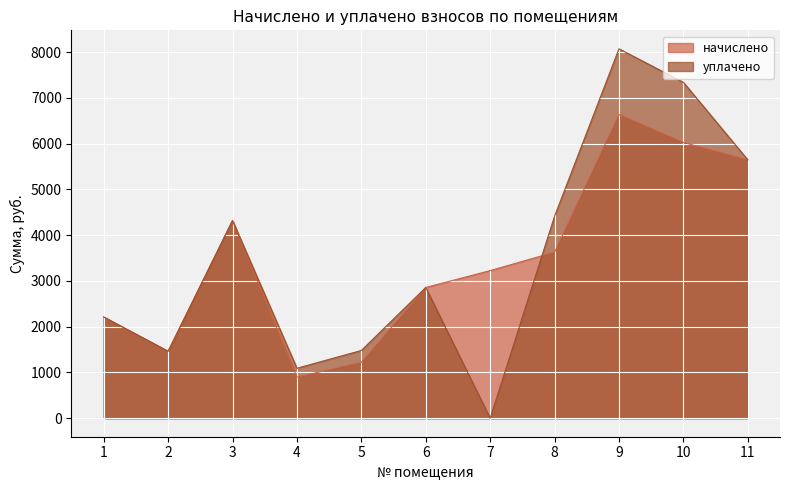

Is the value of уплачено at 9 greater than the value of начислено at 1?

Yes